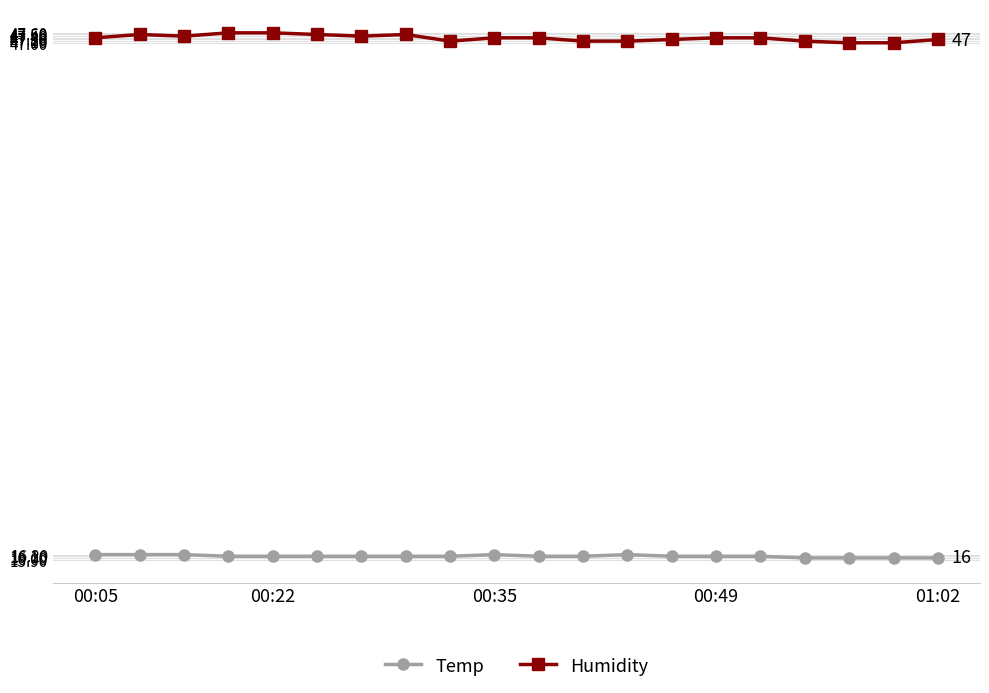

Rank the series by their maximum value, from lowest to highest.

Temp, Humidity